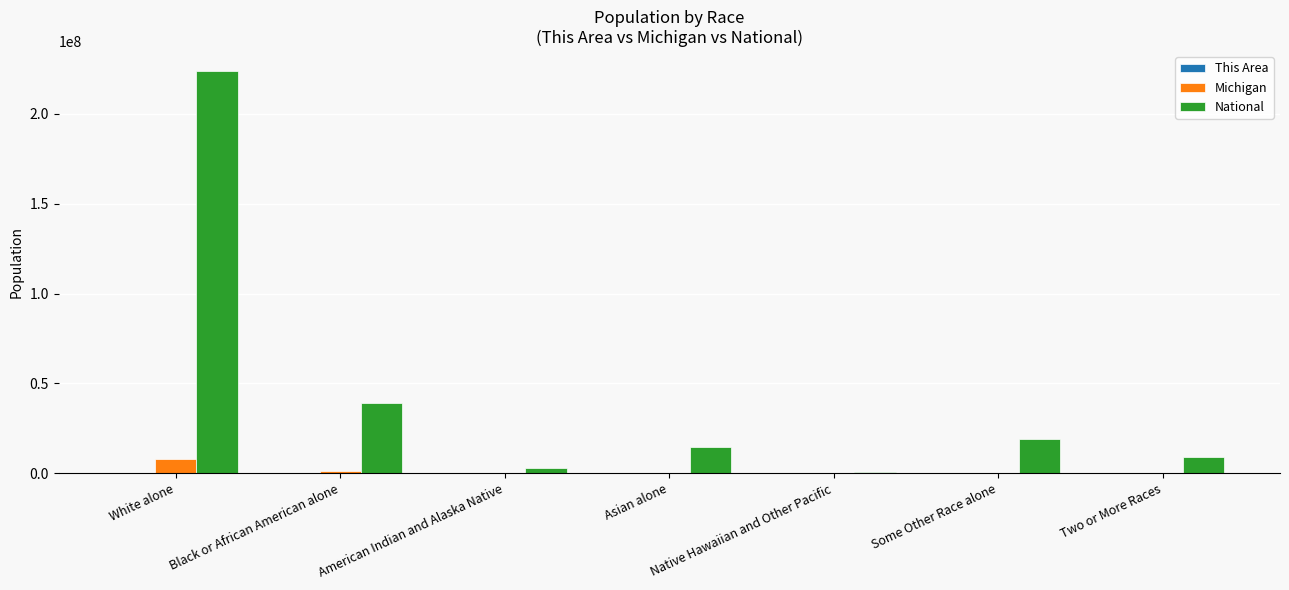

Count the number of data series in this chart.

3